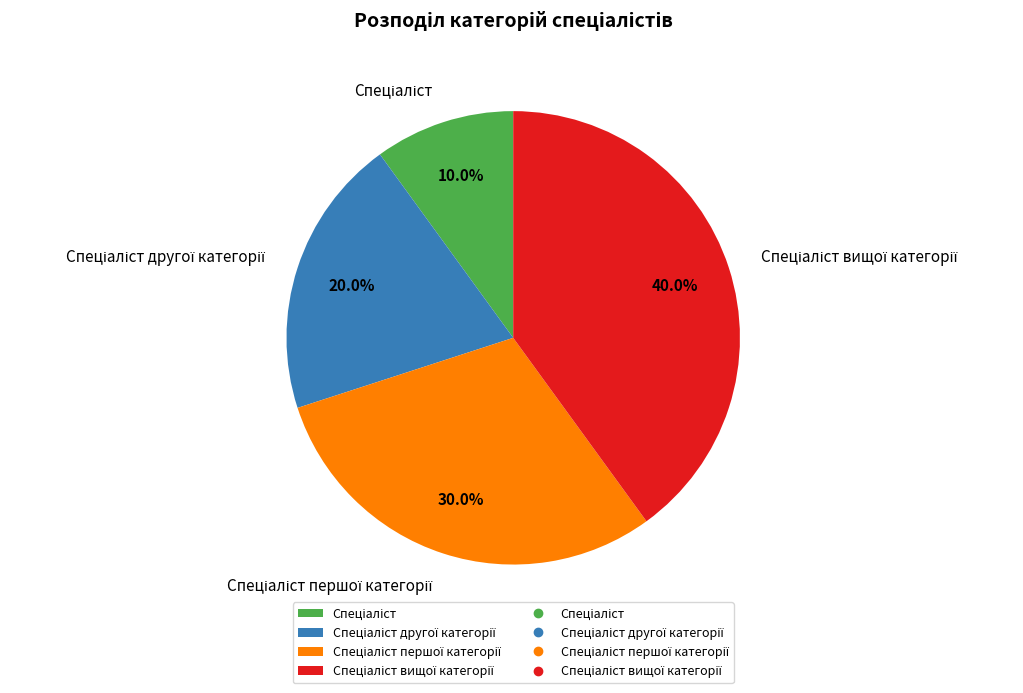

Does any single category account for the majority?

No